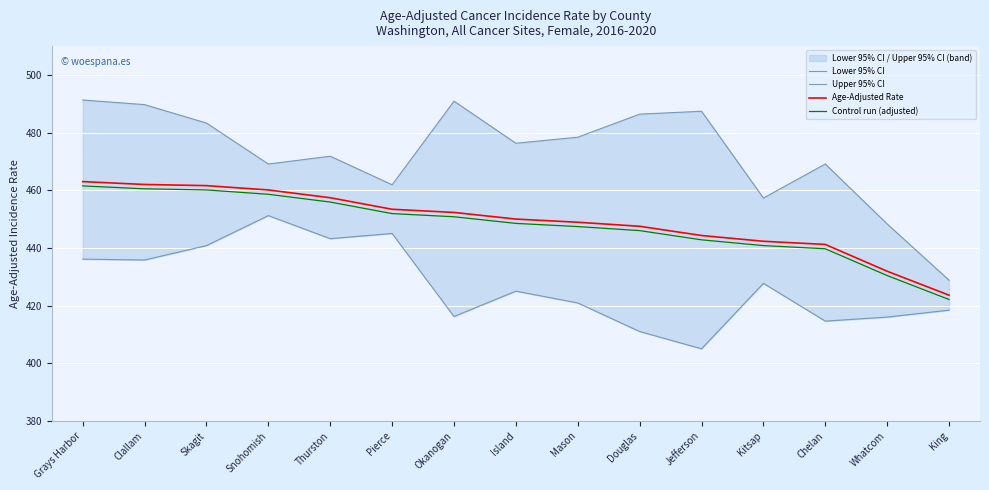

Read the Upper 95% CI value at Clallam.

489.7